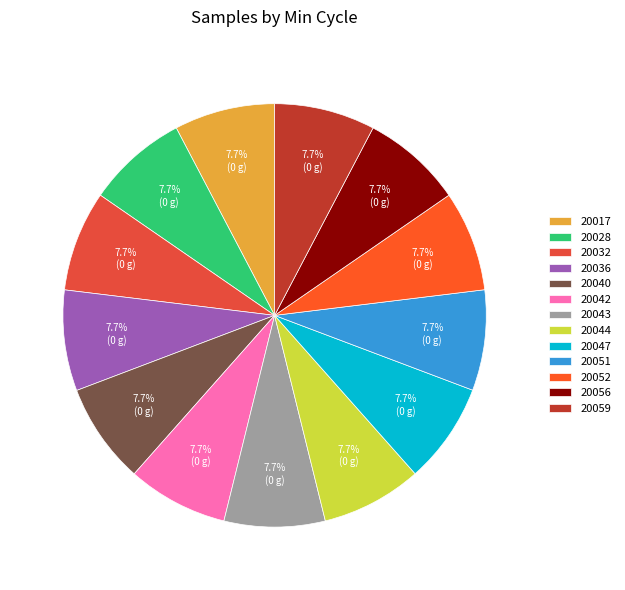

What is the total percentage of 20040 and 20056?

15.4%